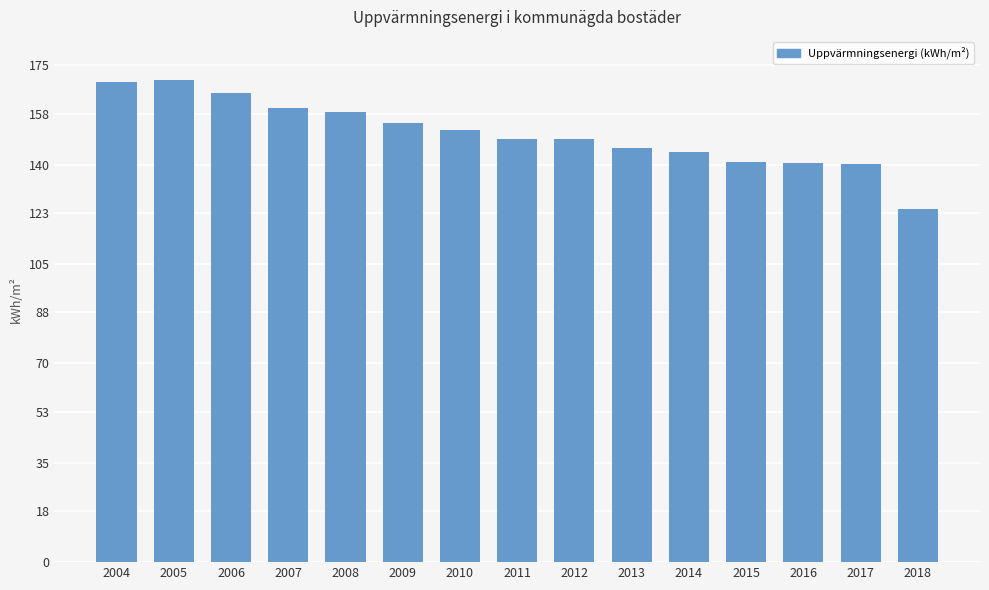

Where does the data first go above 149?

2004